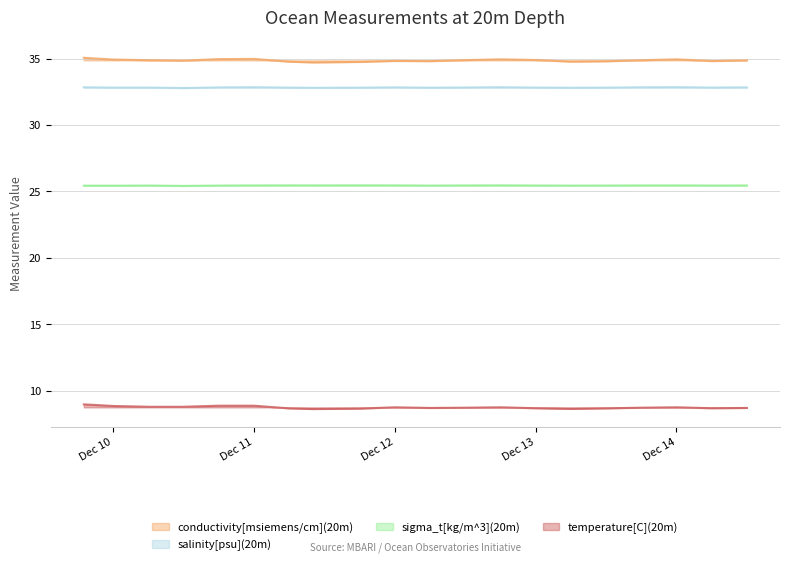

At how many categories does at least one series exceed 16?

20